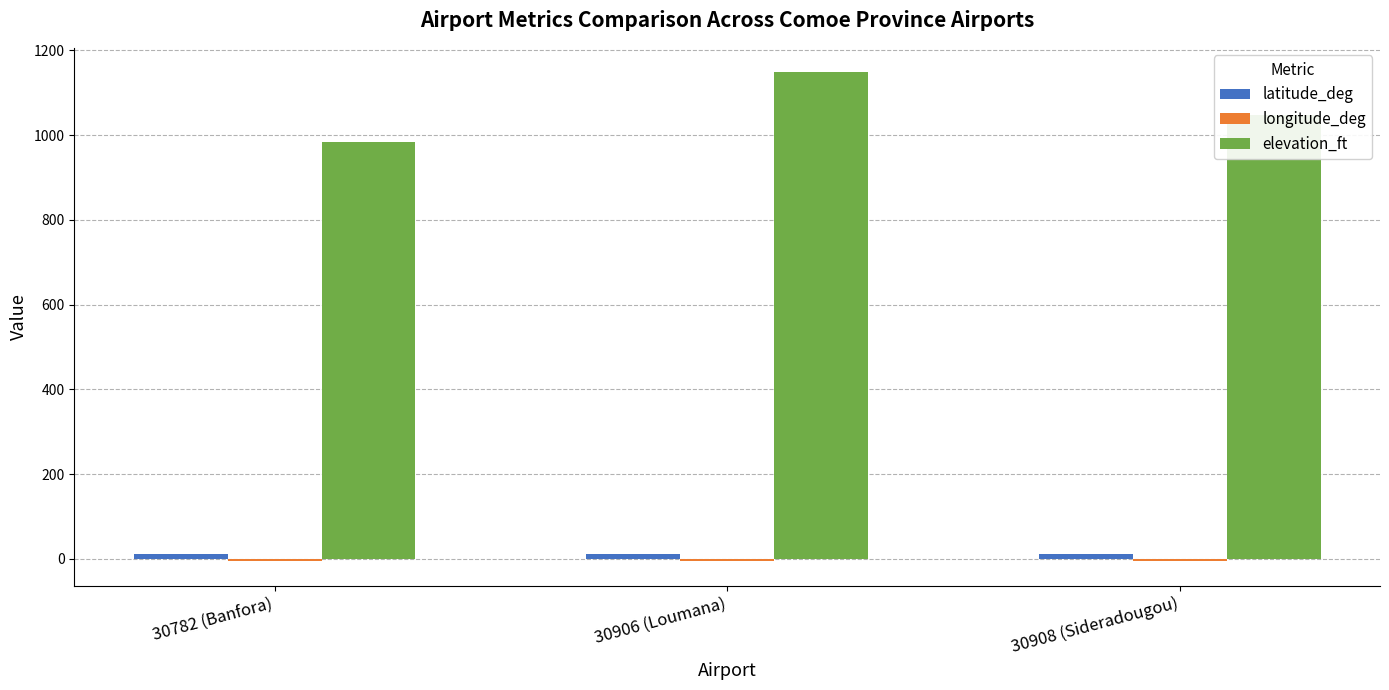

Which series has the widest spread of values?

elevation_ft